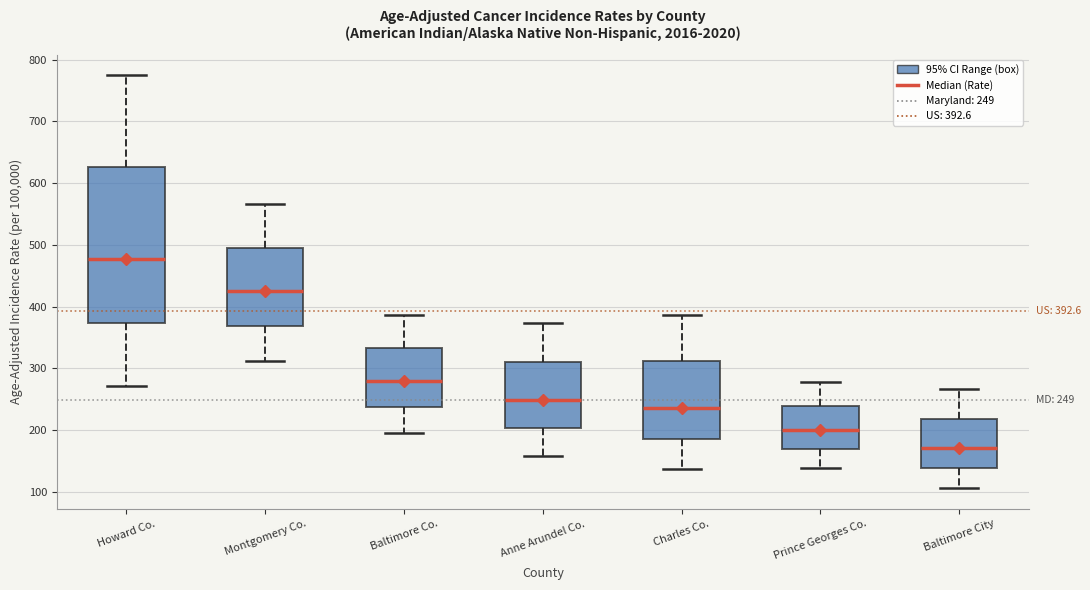

Comparing the boxes themselves (not the whiskers), which one is the tallest?

Howard Co.